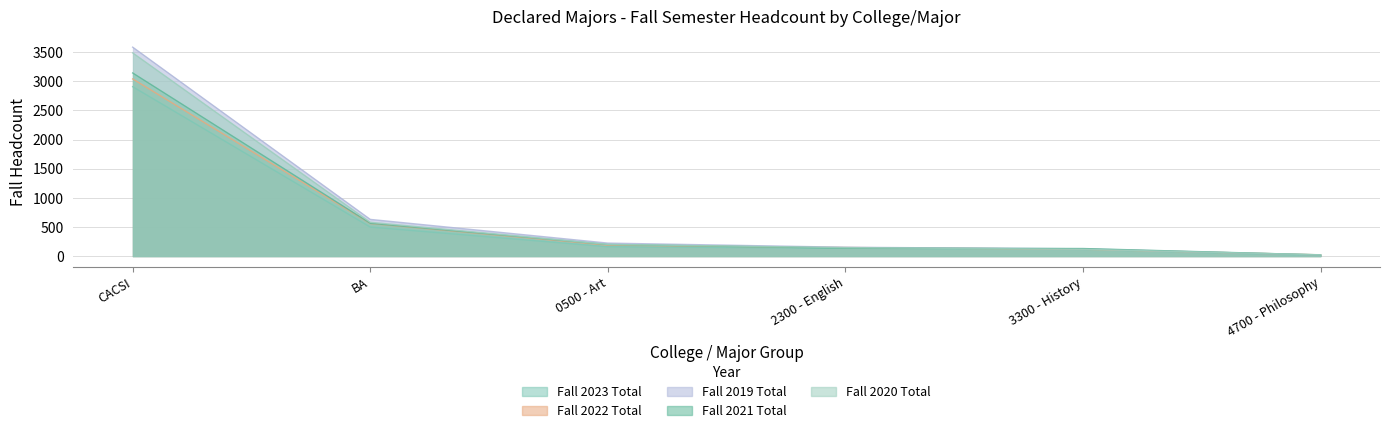

What is the total value across all series at BA?

2849